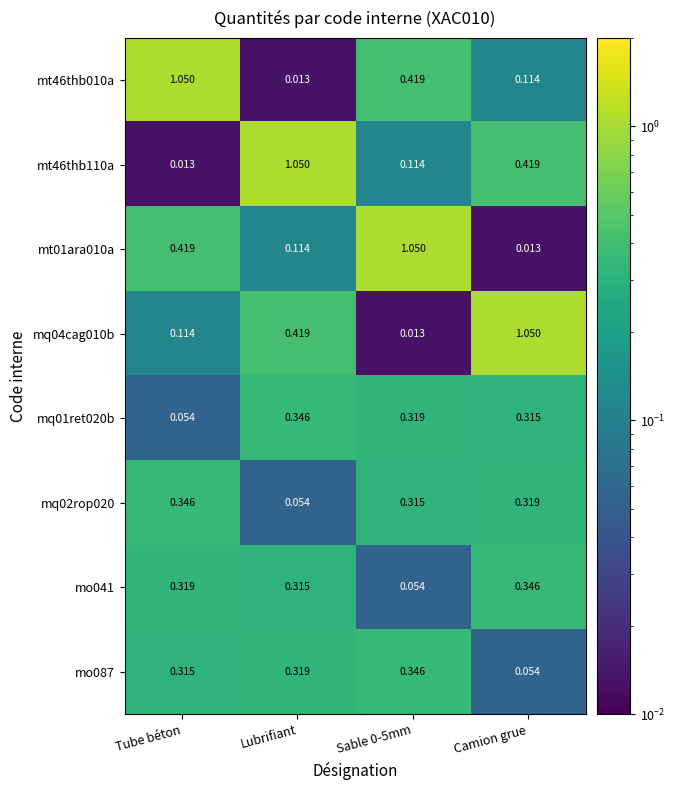

Is the value of mt46thb010a at Tube béton greater than the value of mo087 at Sable 0-5mm?

Yes